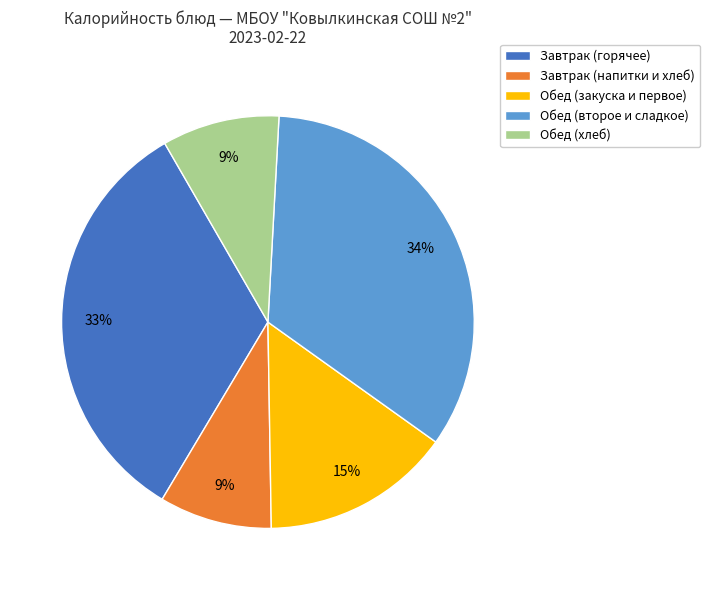

To the nearest percent, what is the average slice percentage?

20%